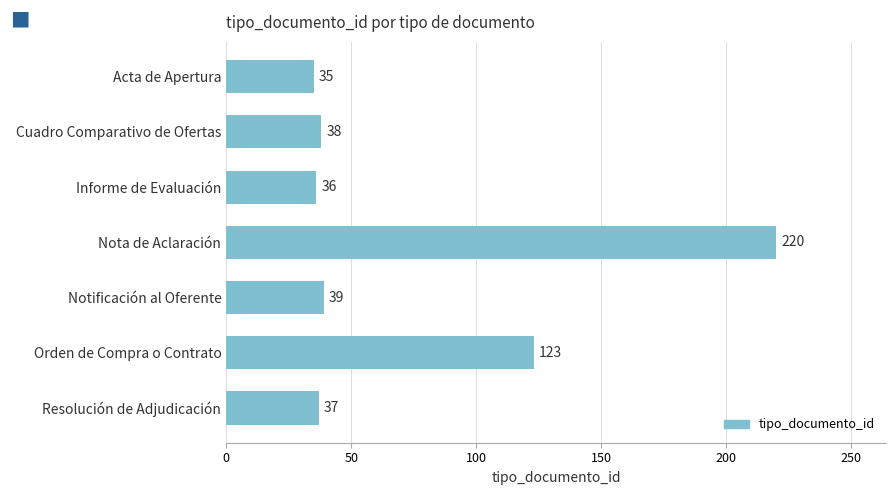

At which category does the chart reach its peak across all series?

Nota de Aclaración